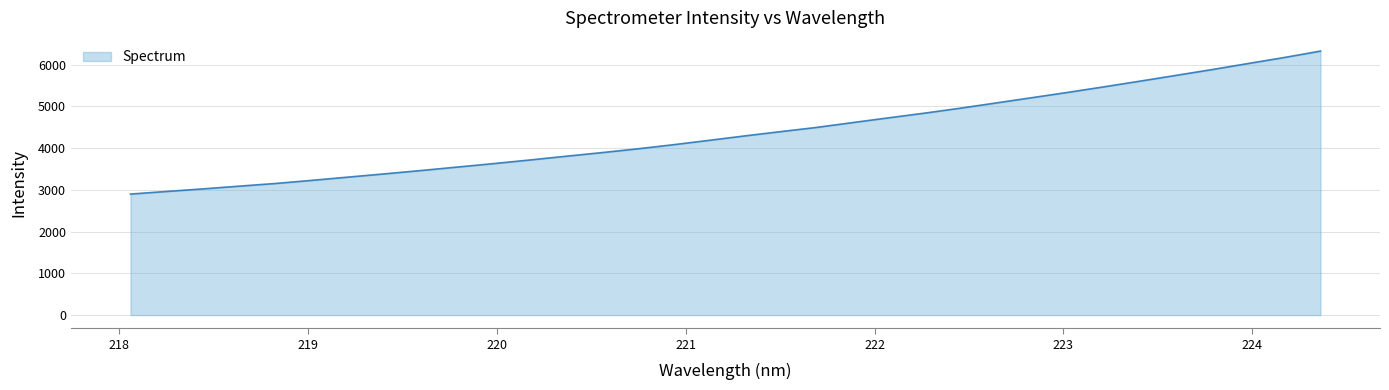

What is the maximum value shown in the chart?

6328.1